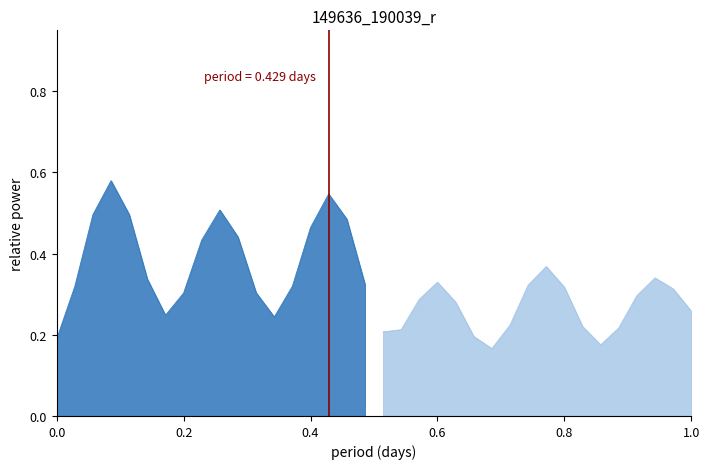

Is it true that the value at 0.0 is 0?

False